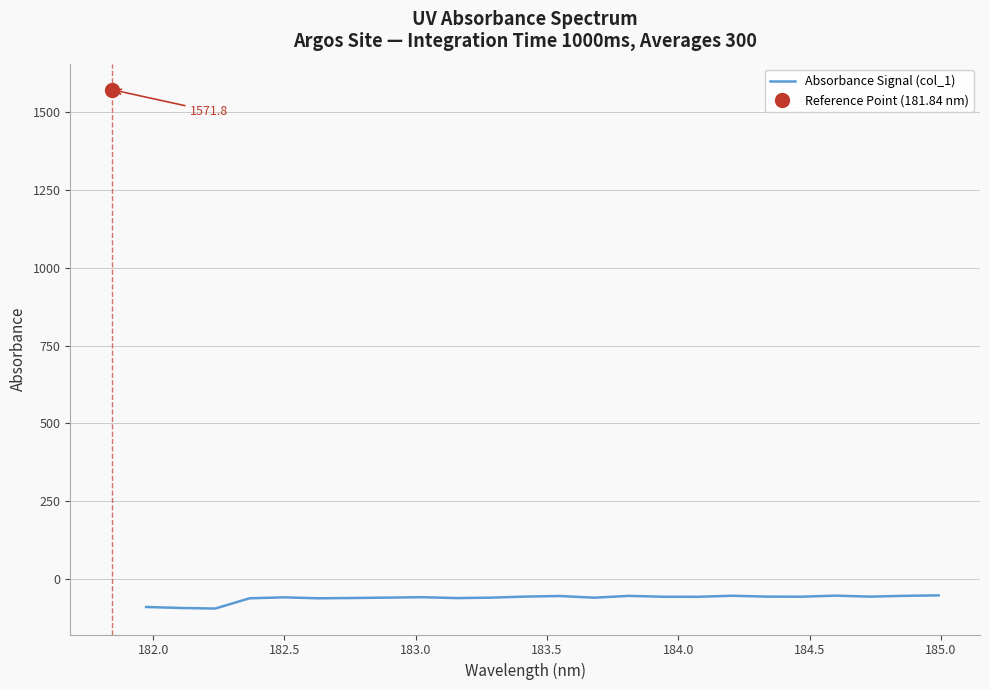

What is the approximate value at 184.5?

-60.8